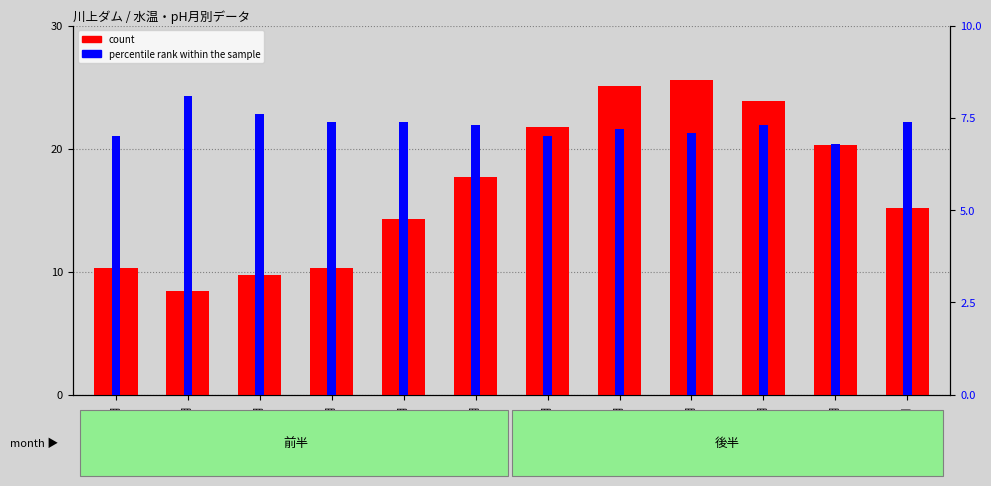

True or false: count has a value of 35.9 at 7月.

False